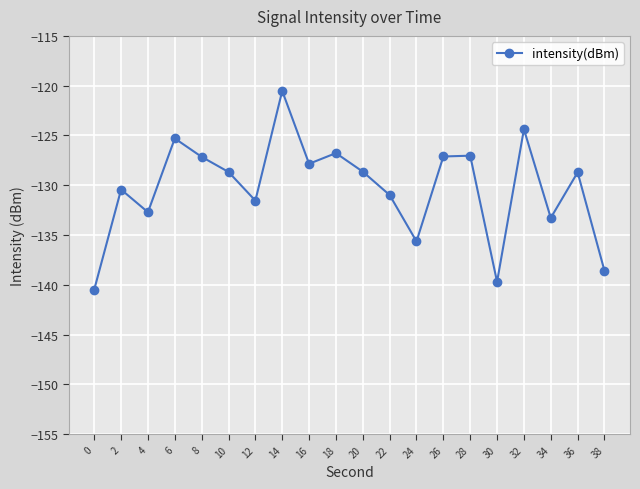

What is the difference between the maximum and second lowest values?

19.2